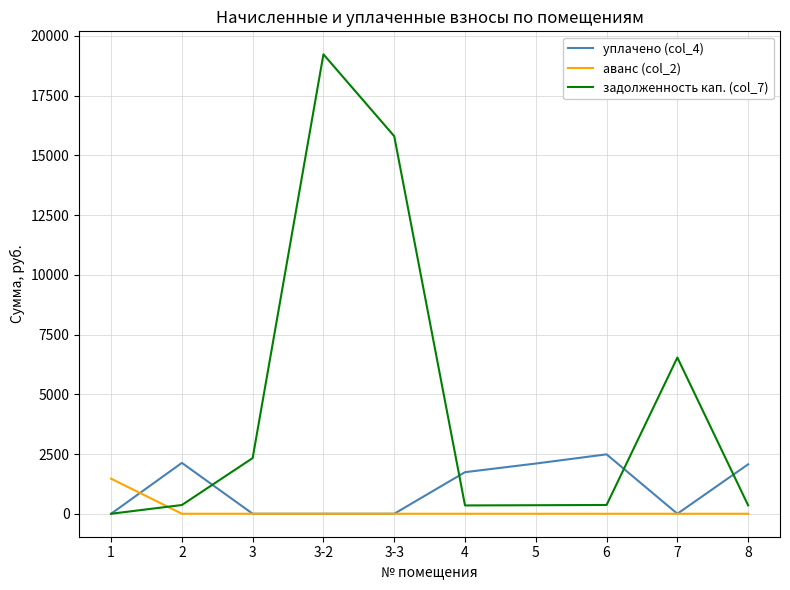

At which category is the sum across all series the highest?

3-2